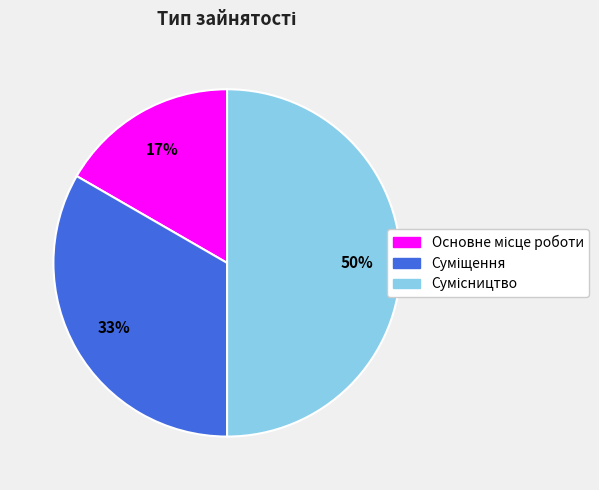

To the nearest percent, what is the average slice percentage?

33%